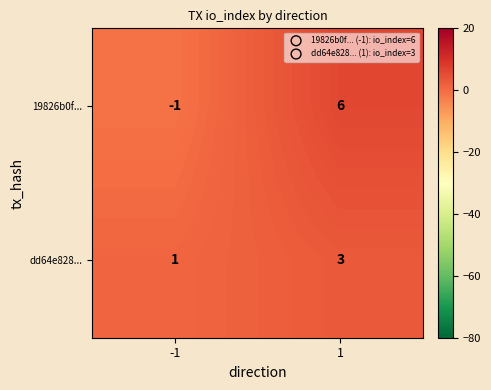

What is the total value across all series at 1?

9